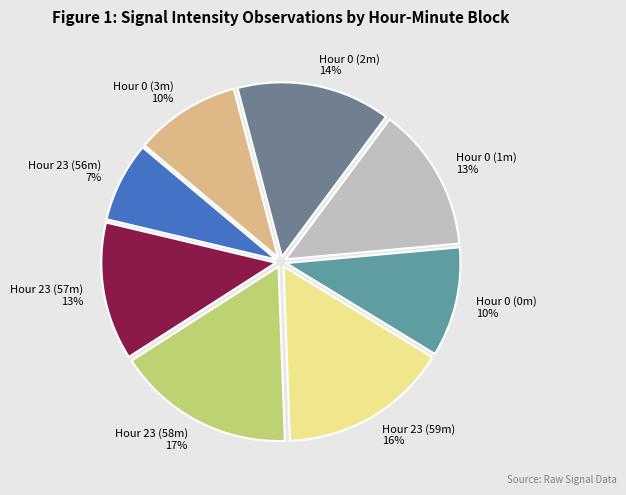

Is the sum of Hour 23 (56m) and Hour 23 (59m) greater than half?

No